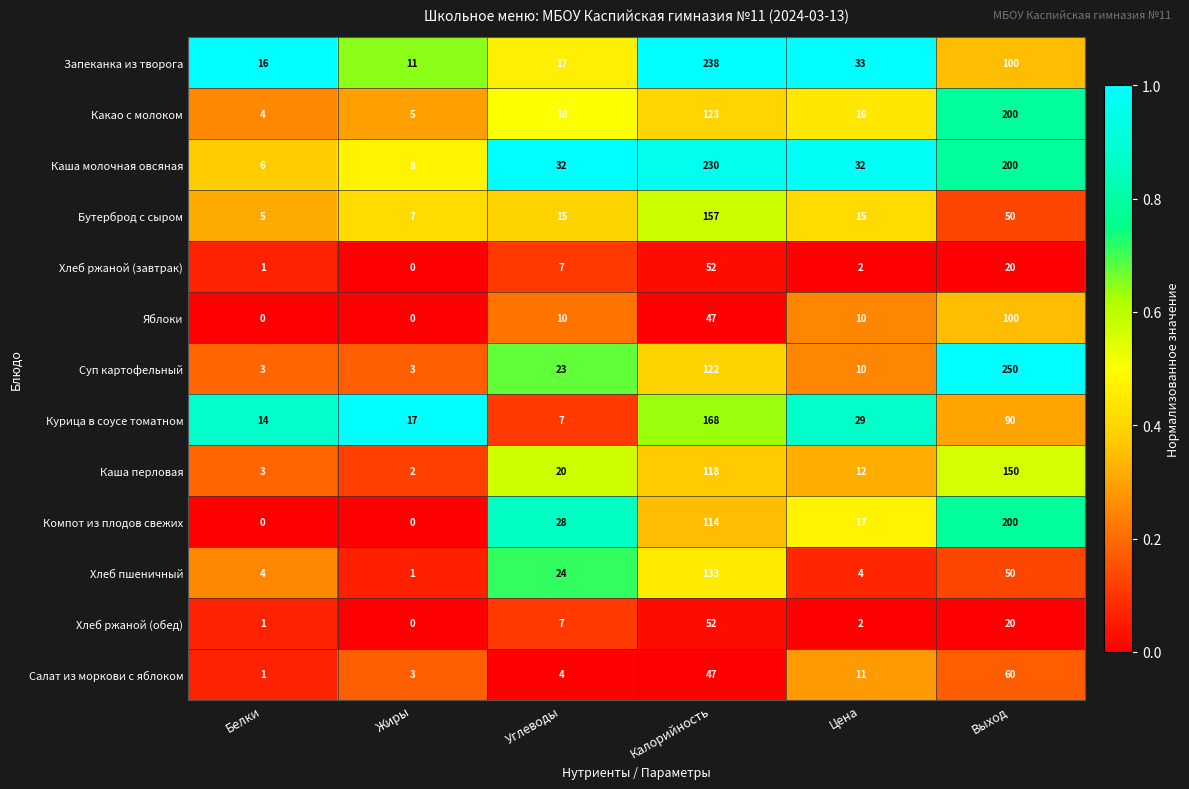

At how many categories does at least one series exceed 0?

6